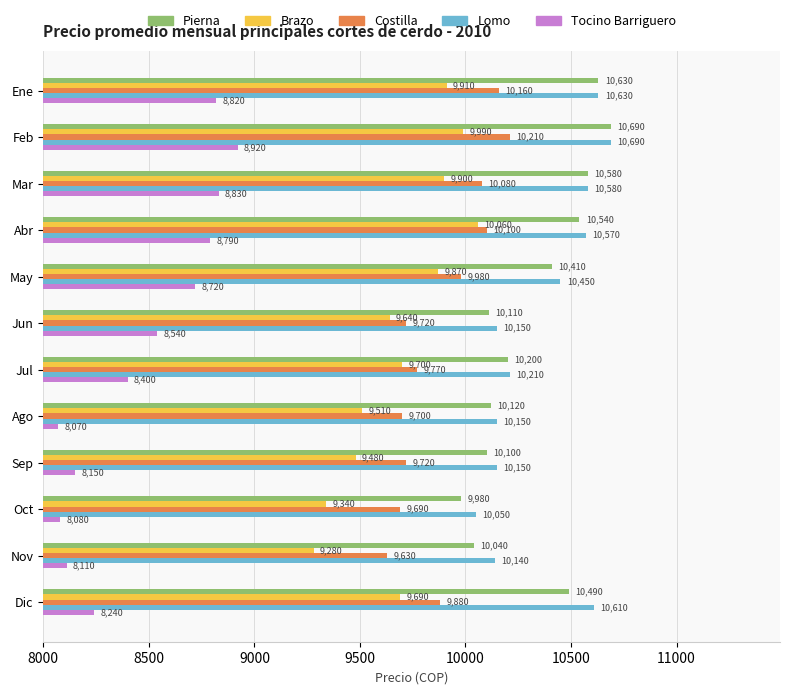

What is the difference between the highest and lowest values at Dic?

2370